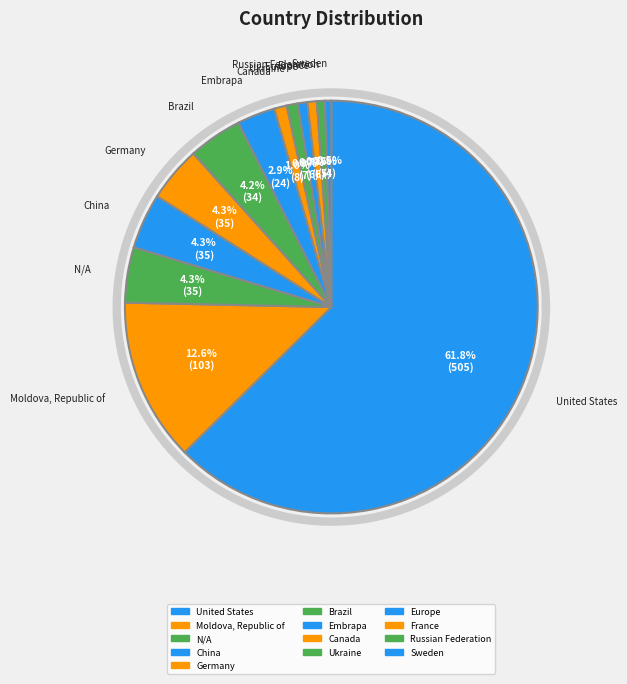

What percentage is NOT represented by N/A?

95.7%